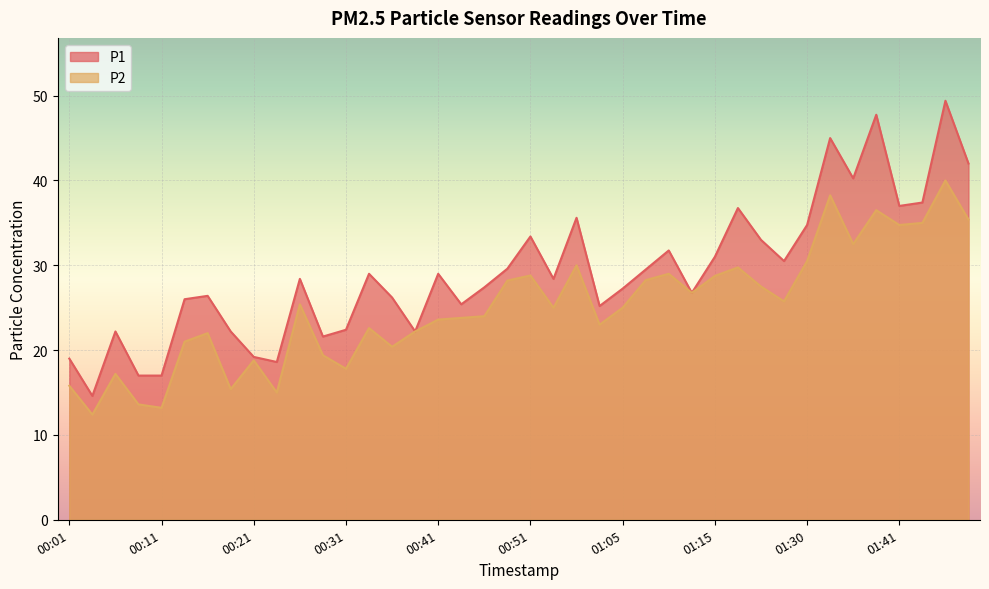

Between 00:46 and 01:10, which series saw the biggest shift?

P2